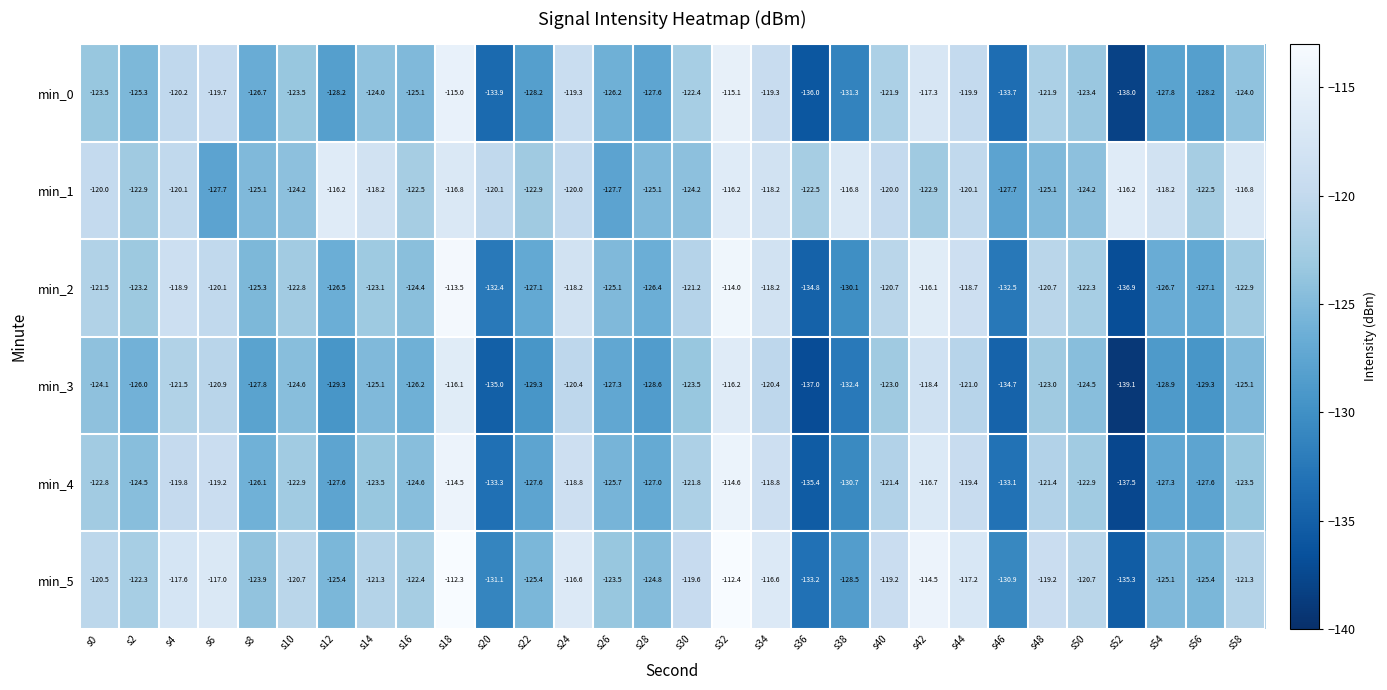

The value of min_2 at s24 is -34.2. True or false?

False